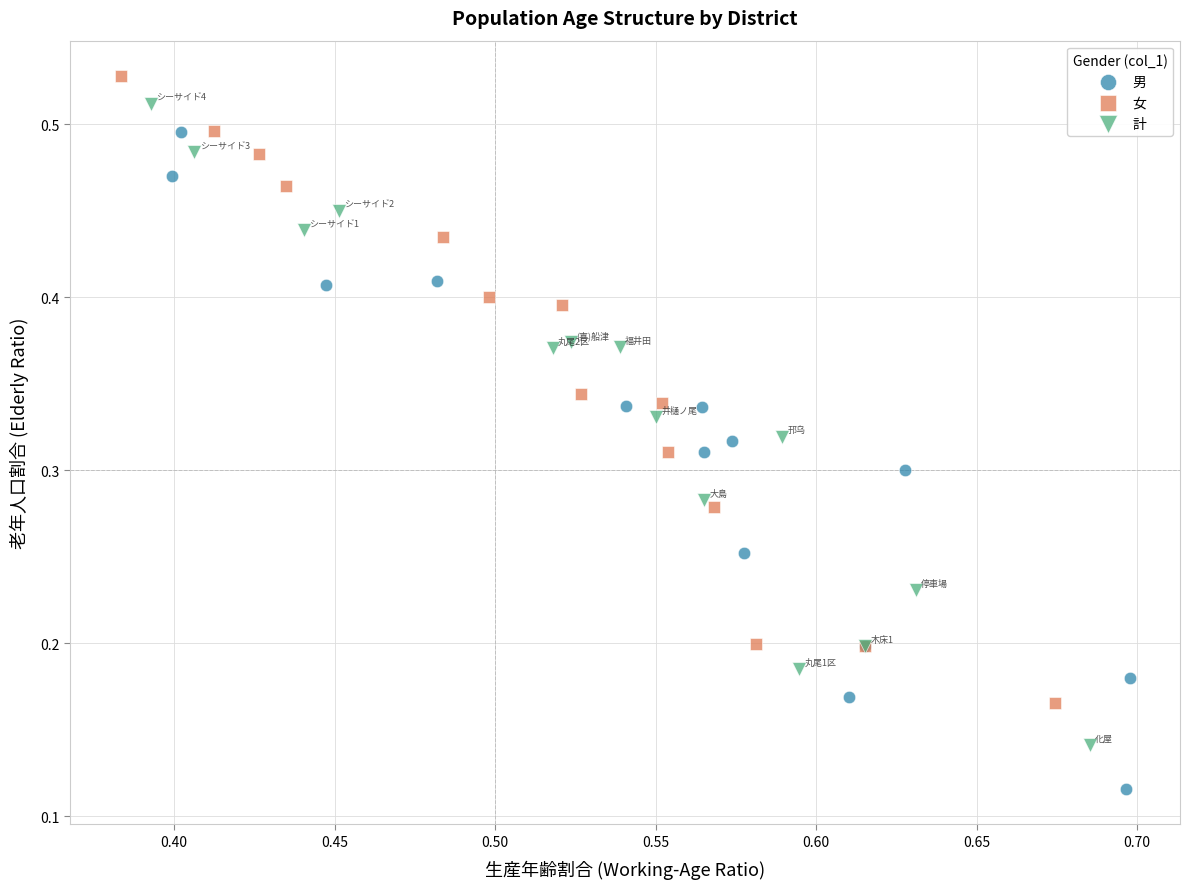

Which series has the largest Y range (max minus min)?

男